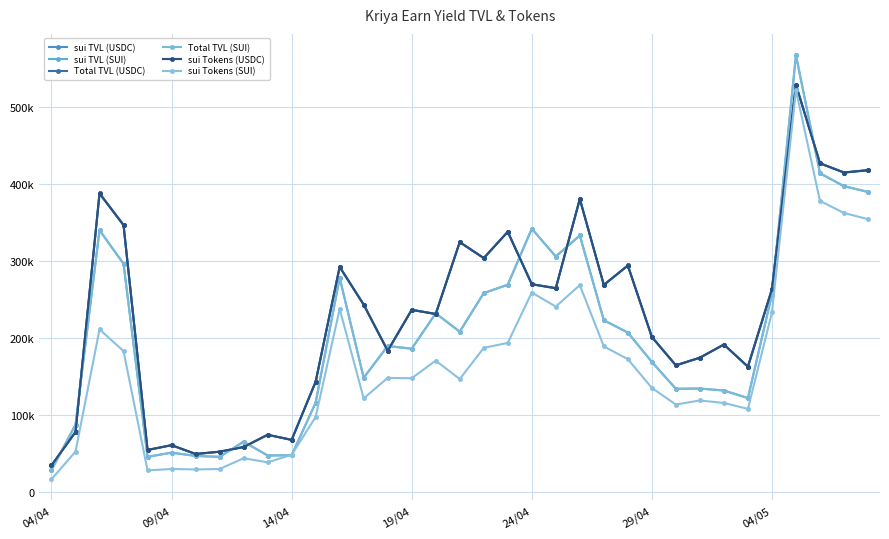

At which category is the sum across all series the highest?

31